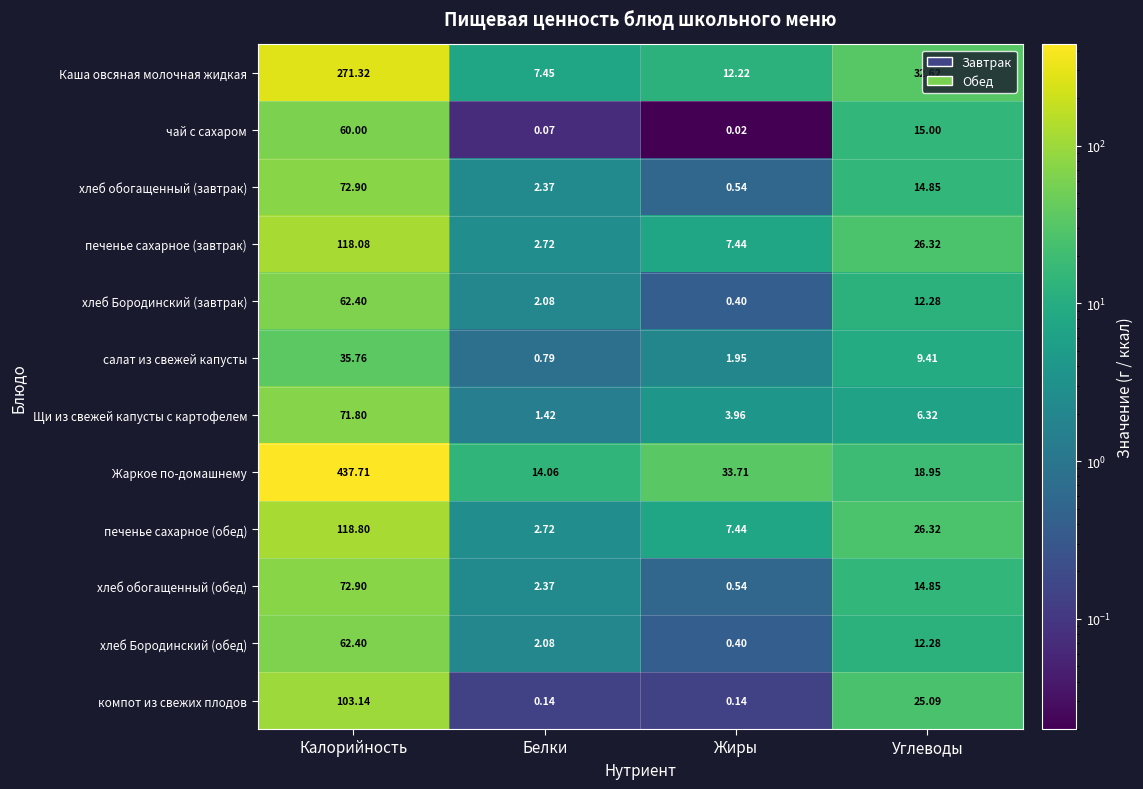

At which label does Жаркое по-домашнему first exceed 33?

Калорийность